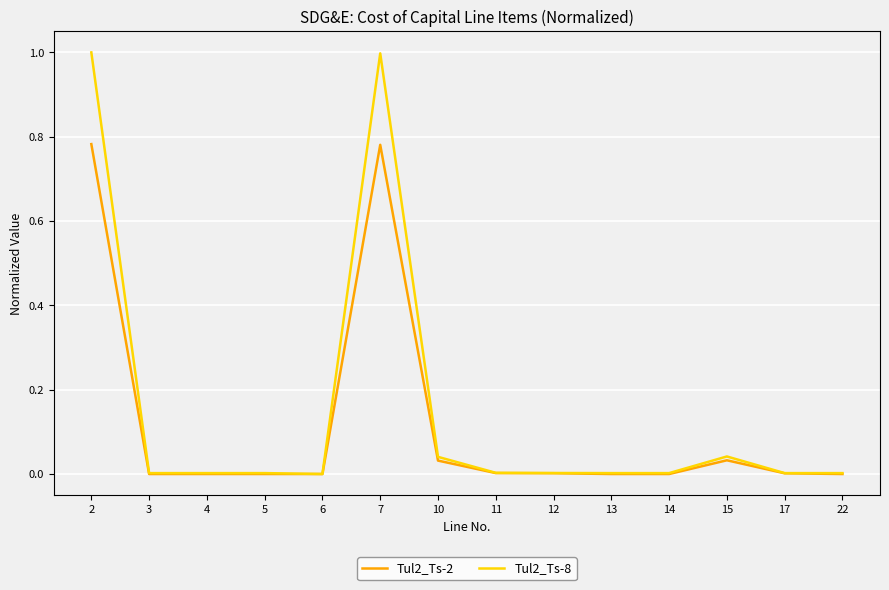

Is it true that Tul2_Ts-8 equals 1.0 at 2?

True